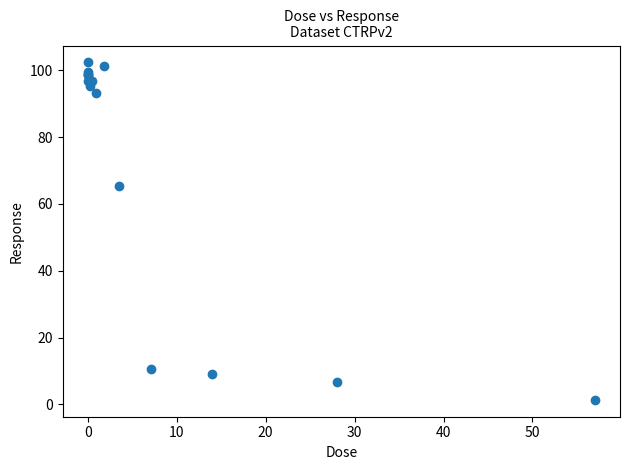

What Y value in the scatter plot is closest to 51?

65.3